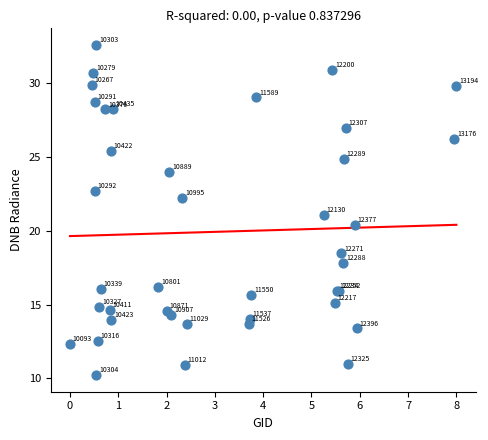

What Y value in the scatter plot is closest to 21?

21.1